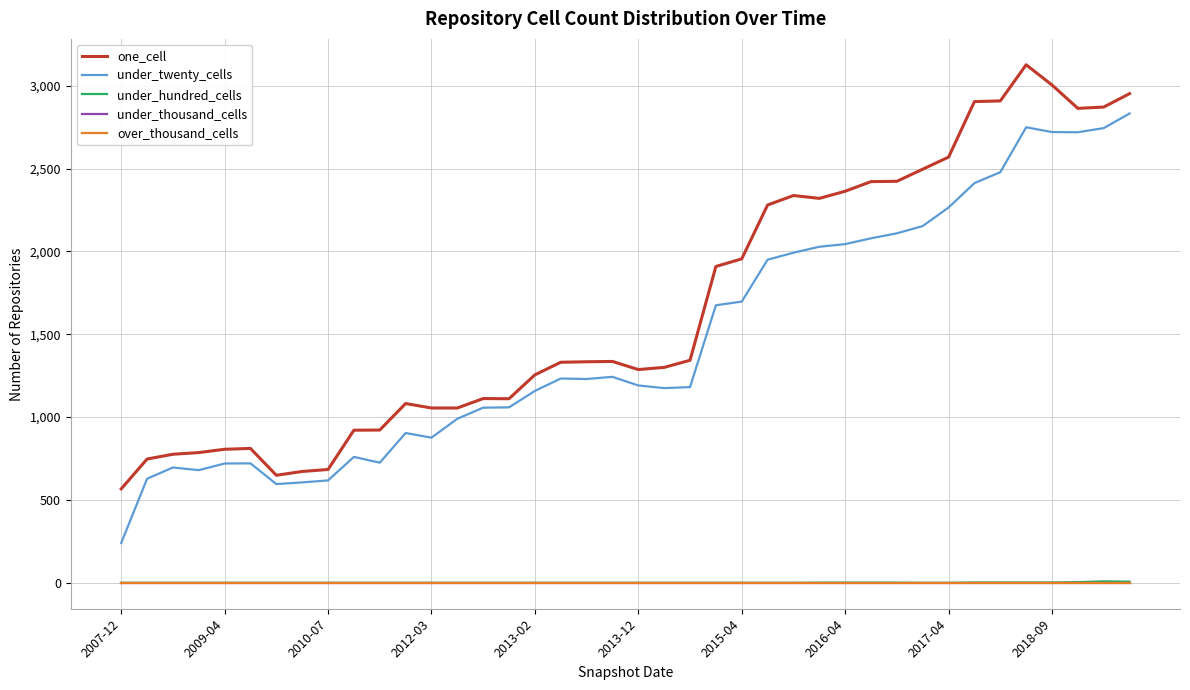

At which category is the sum across all series the highest?

35